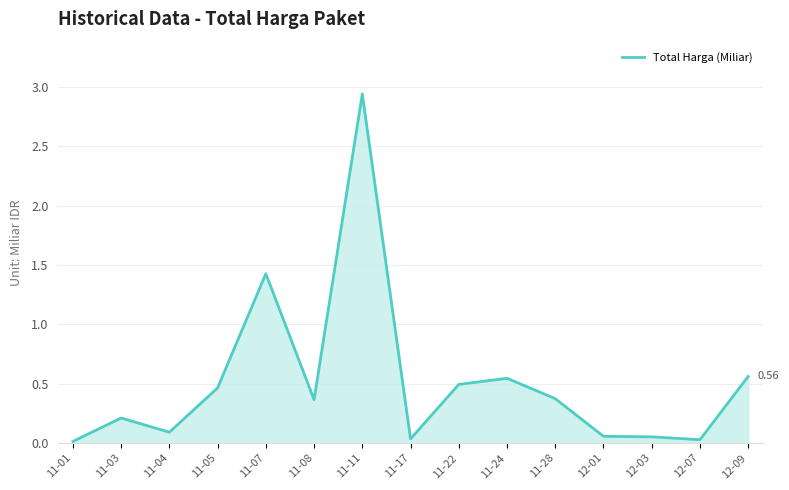

Which has a higher value, 11-04 or 11-28?

11-28